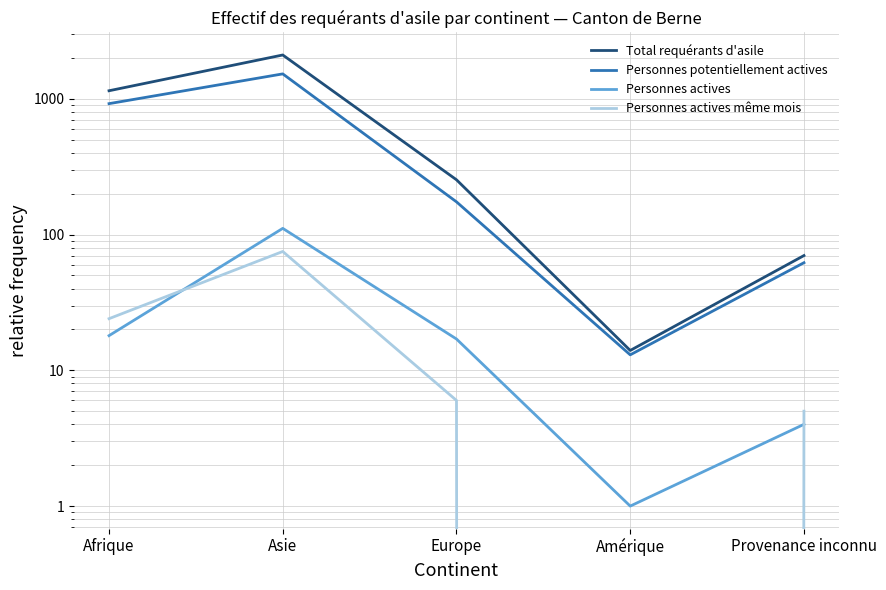

Rank the series at Europe from lowest to highest value.

Personnes actives même mois, Personnes actives, Personnes potentiellement actives, Total requérants d'asile